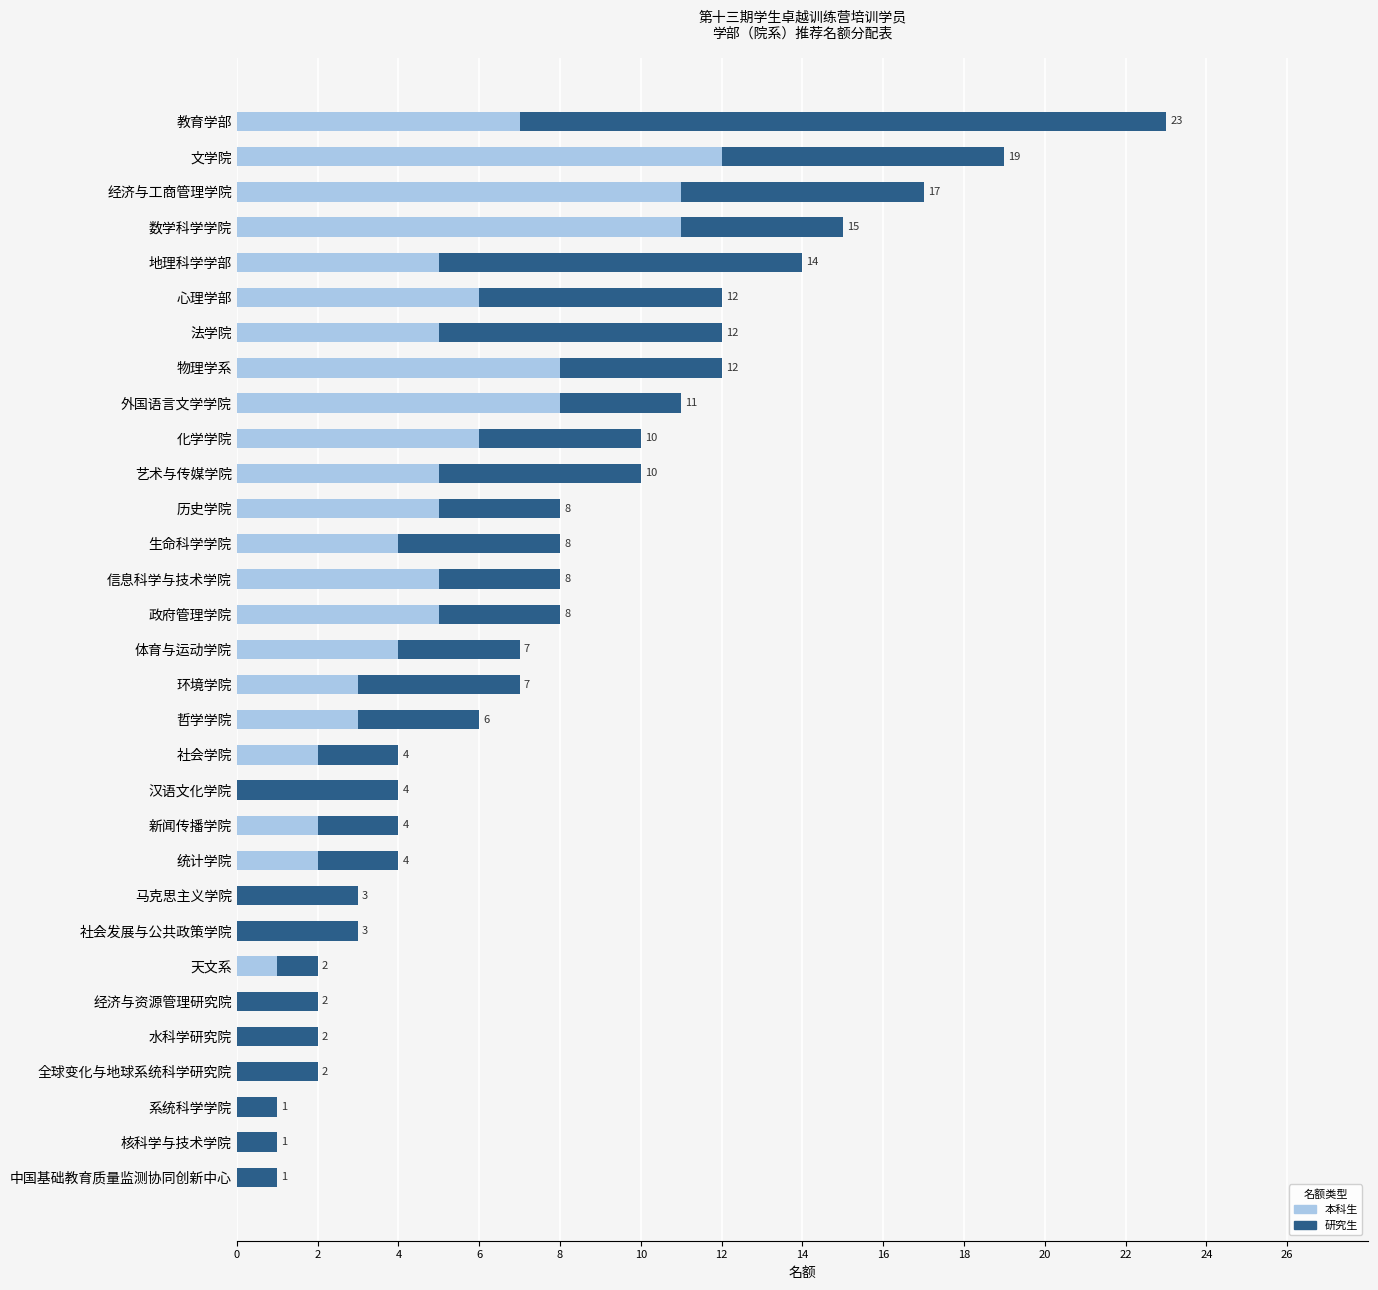

What is the approximate value of 本科生 at 经济与工商管理学院, to the nearest 5?

10